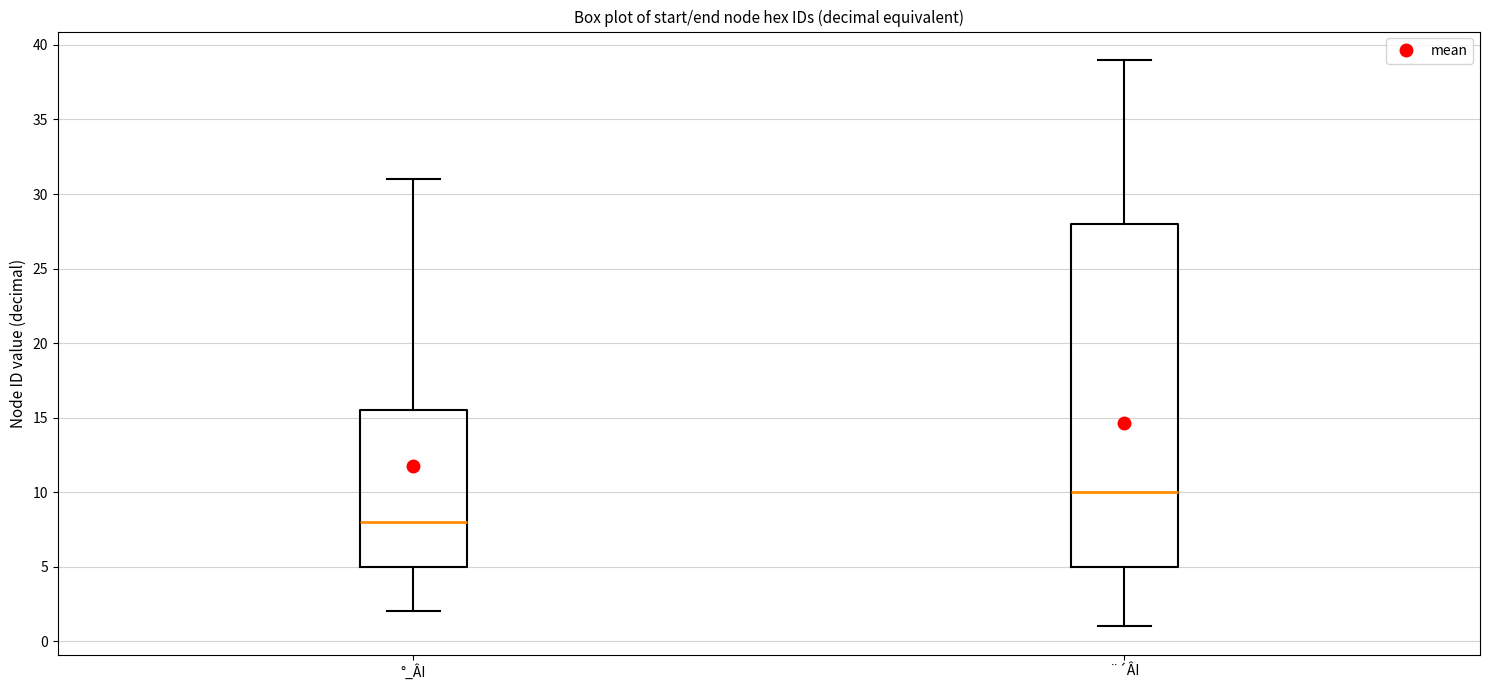

Comparing the boxes themselves (not the whiskers), which one is the tallest?

¨´ÂI